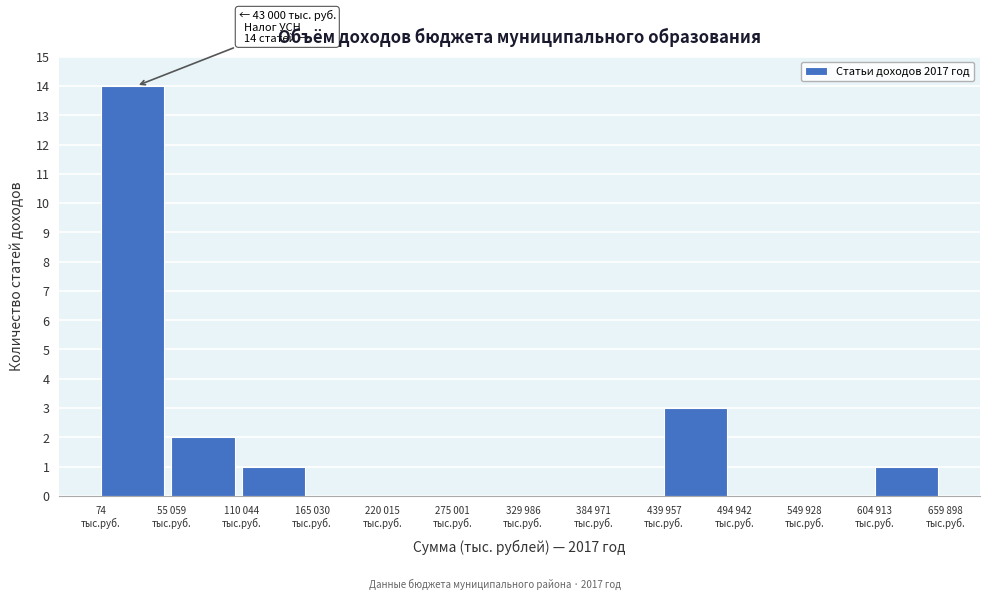

What is the sum of all values?

21